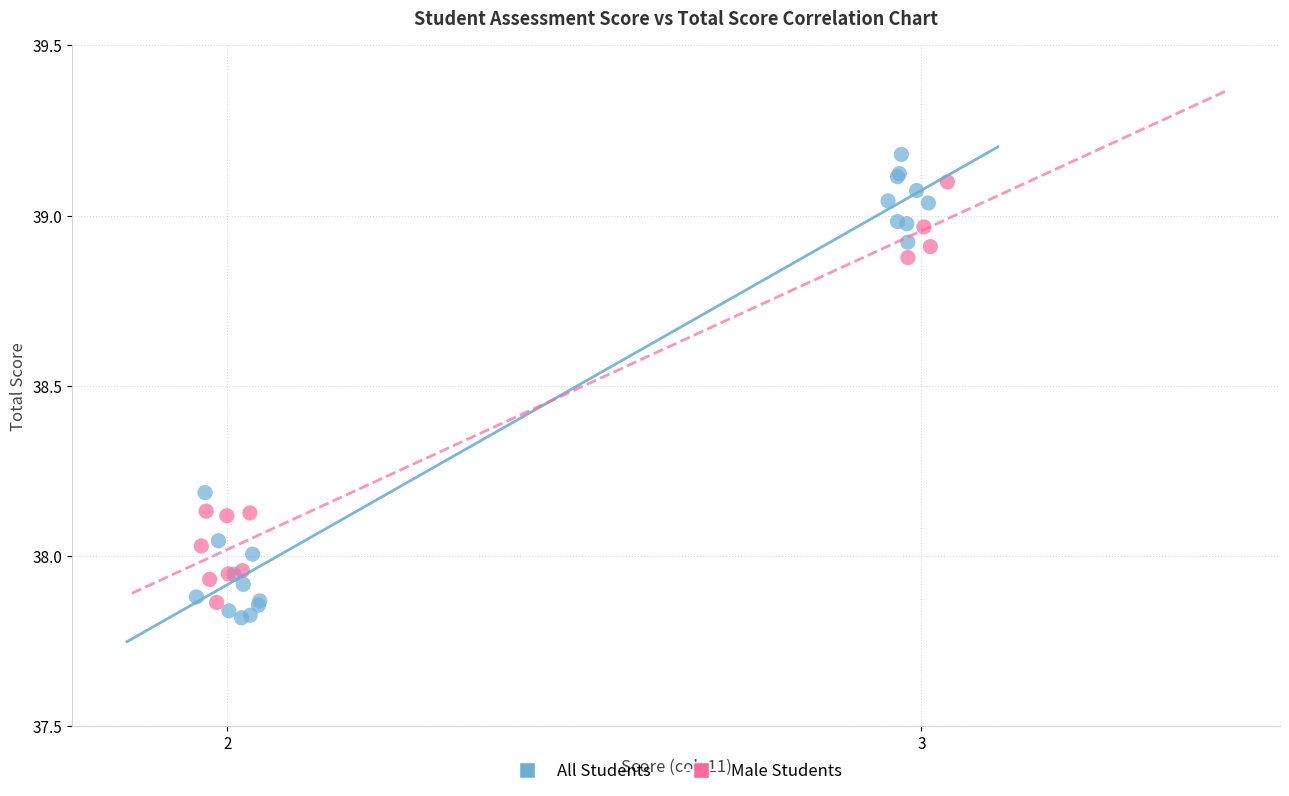

Which series reaches the maximum Y coordinate?

All Students